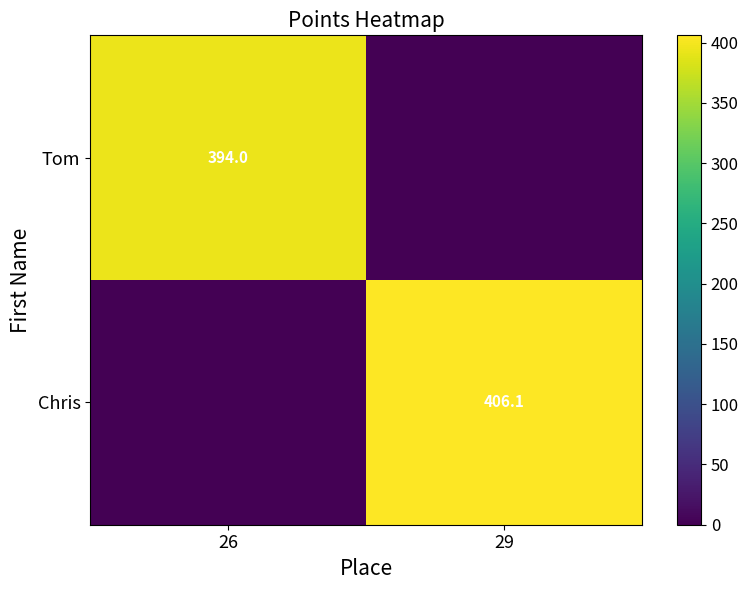

The Chris series shows 406.1 at 29. True or false?

True